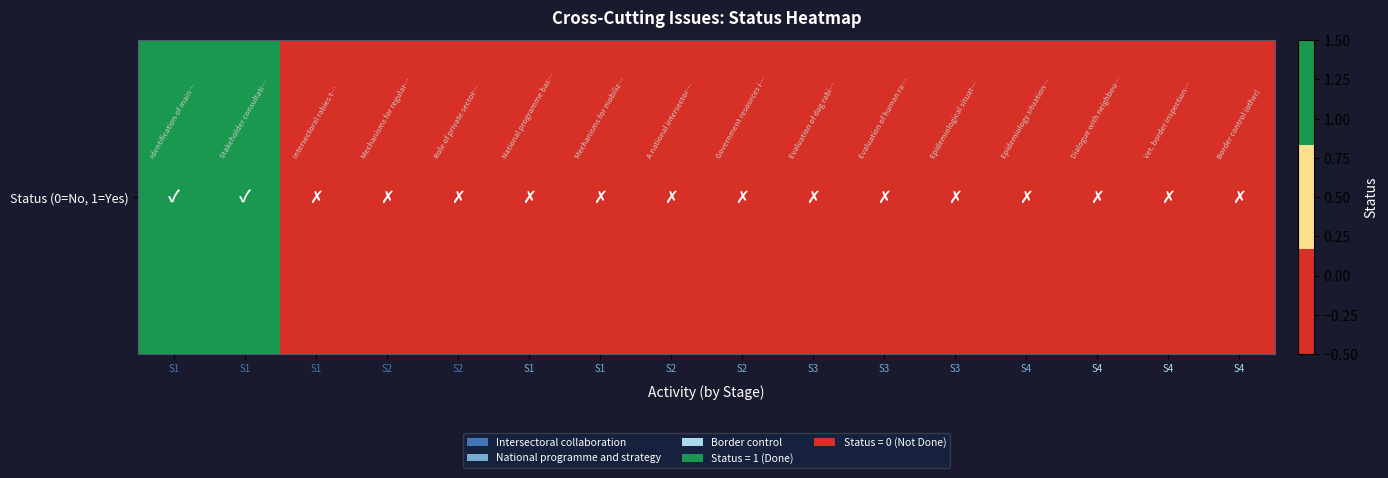

Rank the categories by value from highest to lowest.

S1, S1, S1, S2, S2, S1, S1, S2, S2, S3, S3, S3, S4, S4, S4, S4